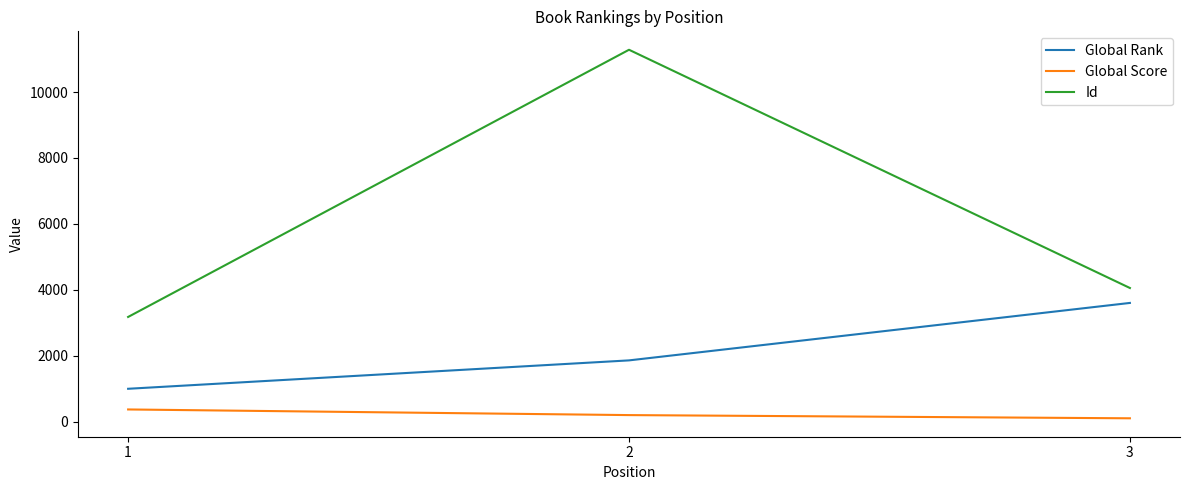

What value does the Id series have at 1, to the nearest 100?

3200